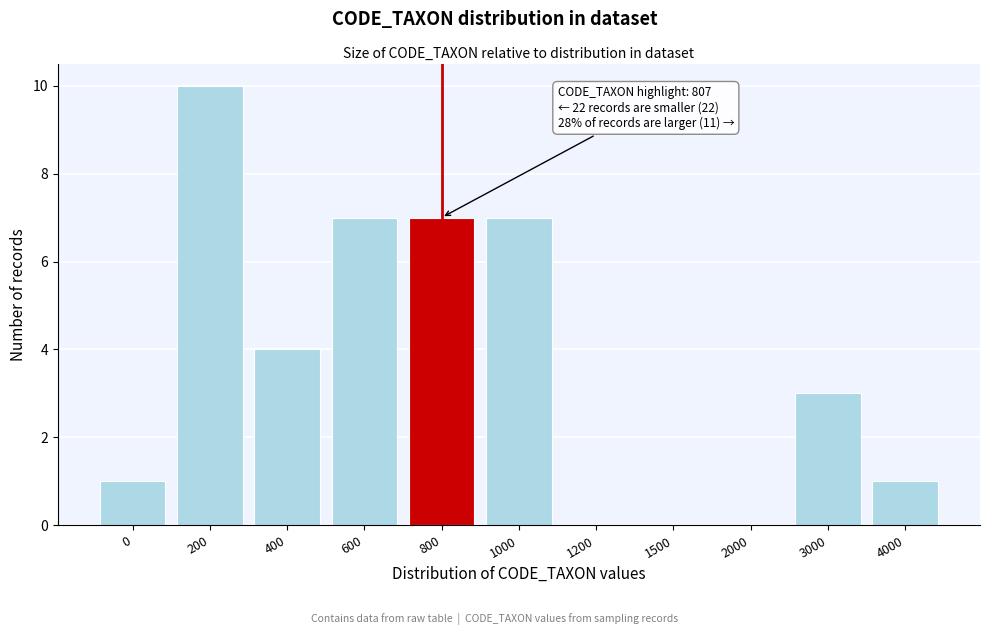

Reading right to left, what are all the values shown in this chart?

4000=1	3000=3	2000=0	1500=0	1200=0	1000=7	800=7	600=7	400=4	200=10	0=1